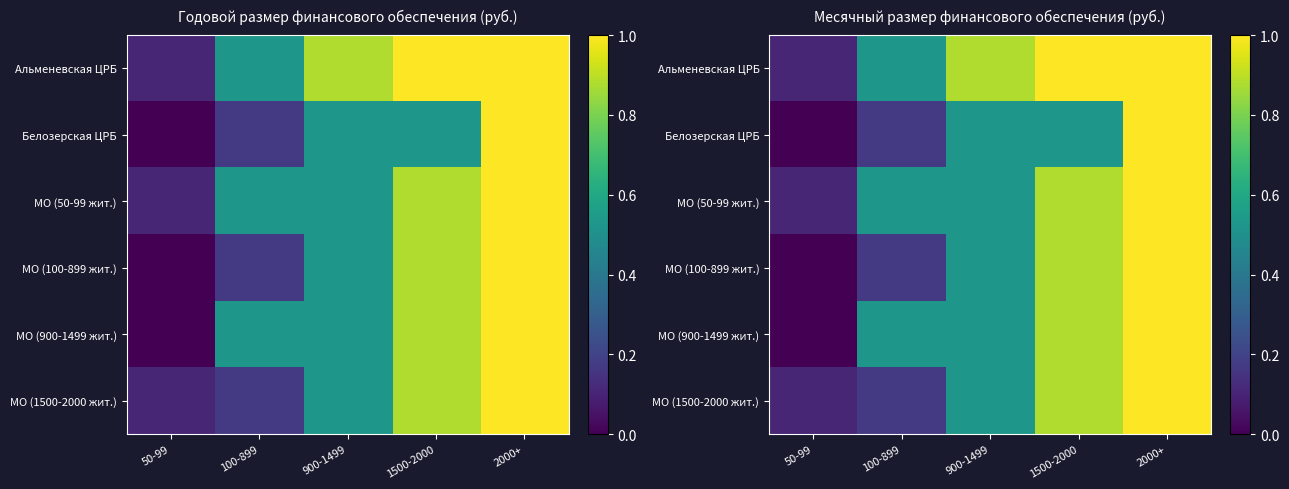

Is it true that Белозерская ЦРБ equals 0.4 at 50-99?

False